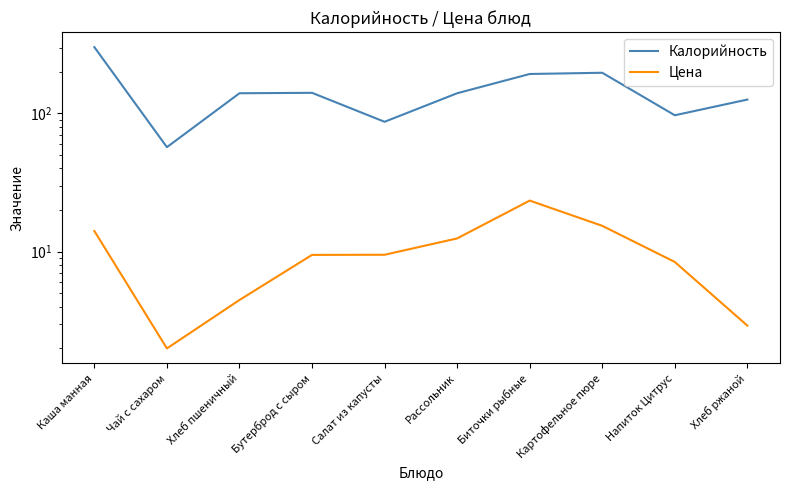

True or false: Калорийность and Цена cross at least once.

False